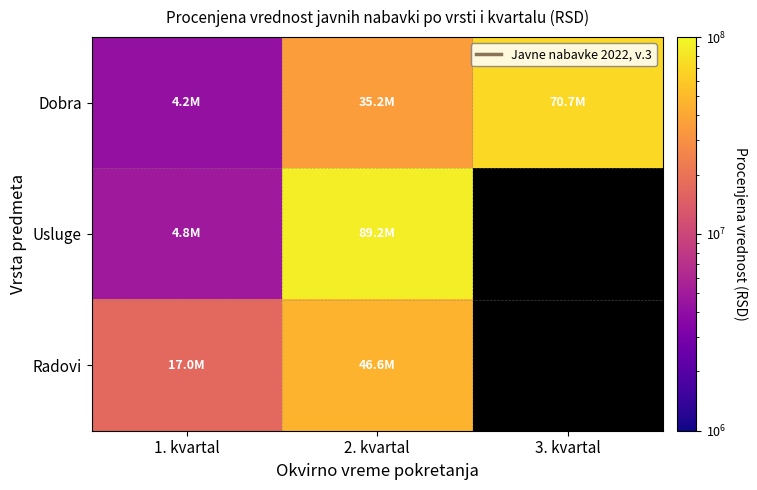

At which category is the sum across all series the highest?

2. kvartal